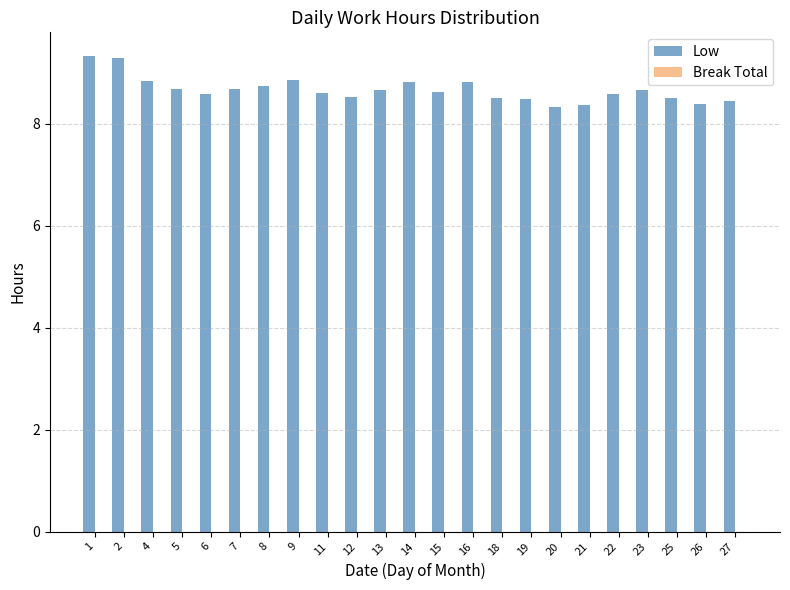

What is the change in value from 2 to 14?

-0.5